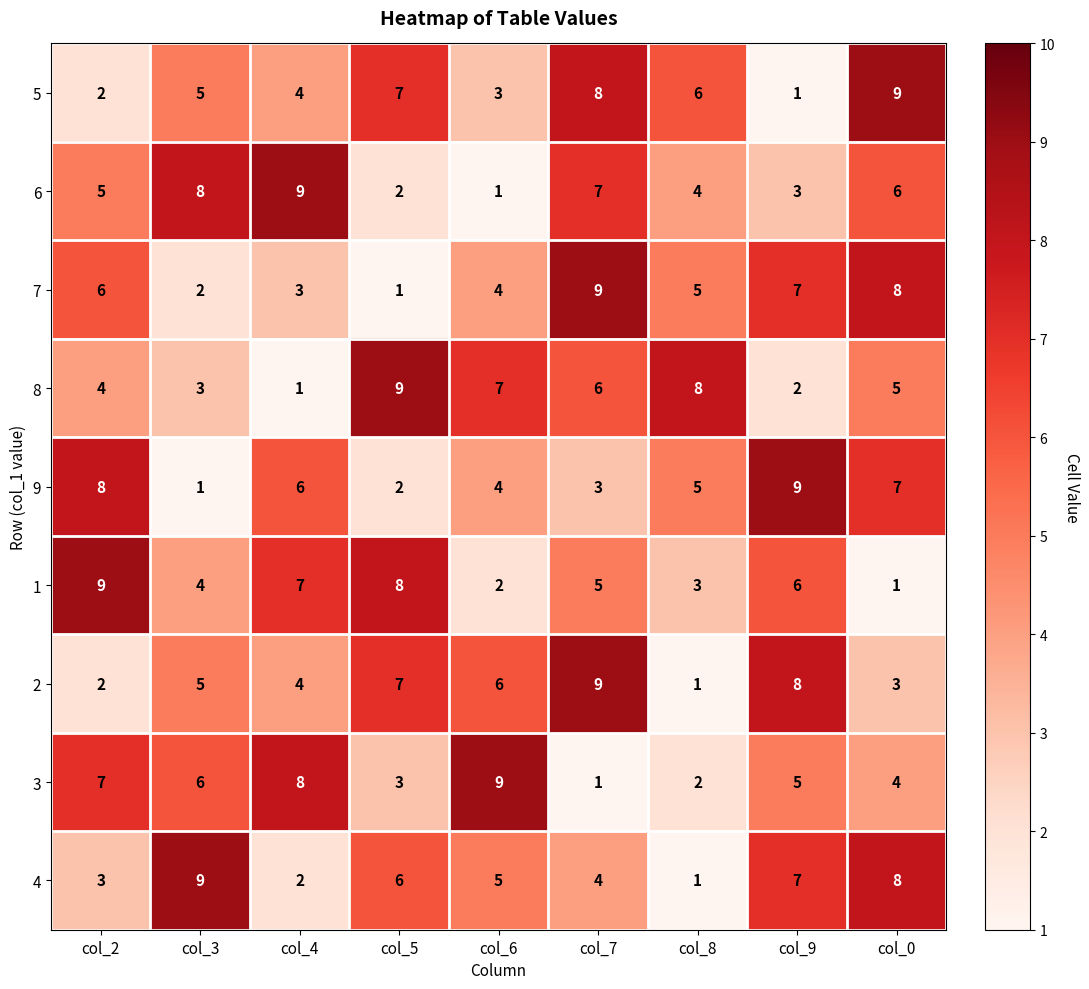

What is the total value across all series at col_5?

45